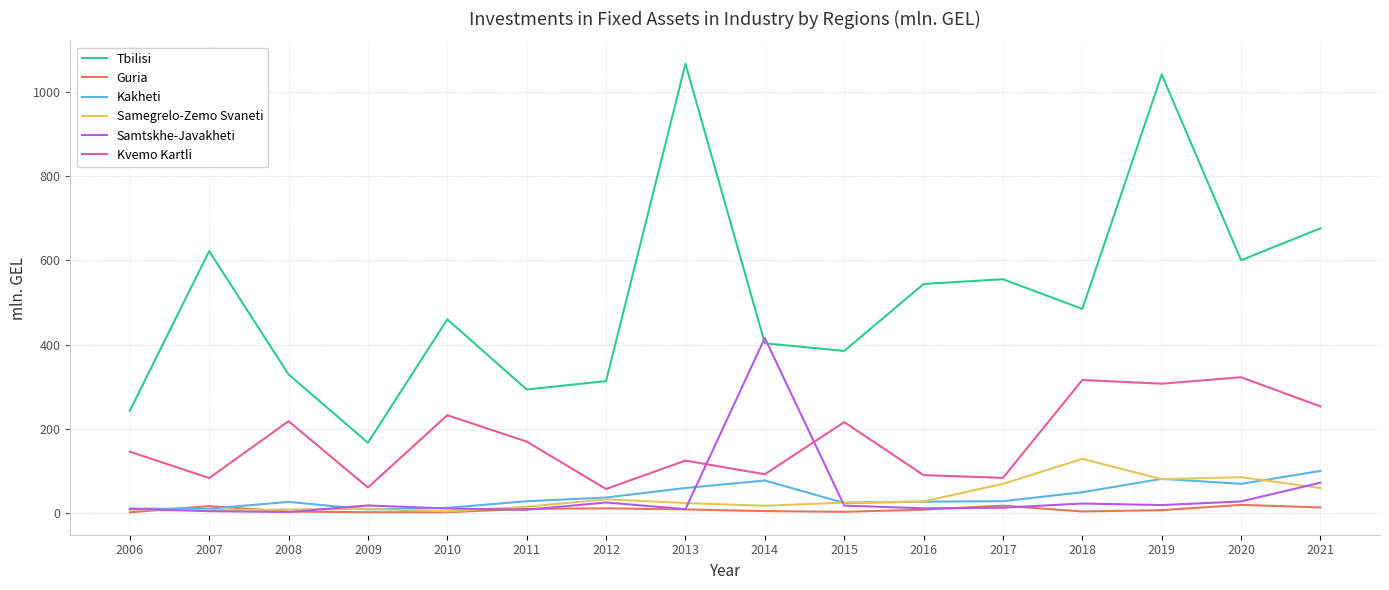

What is the maximum value shown in the chart?

1066.8